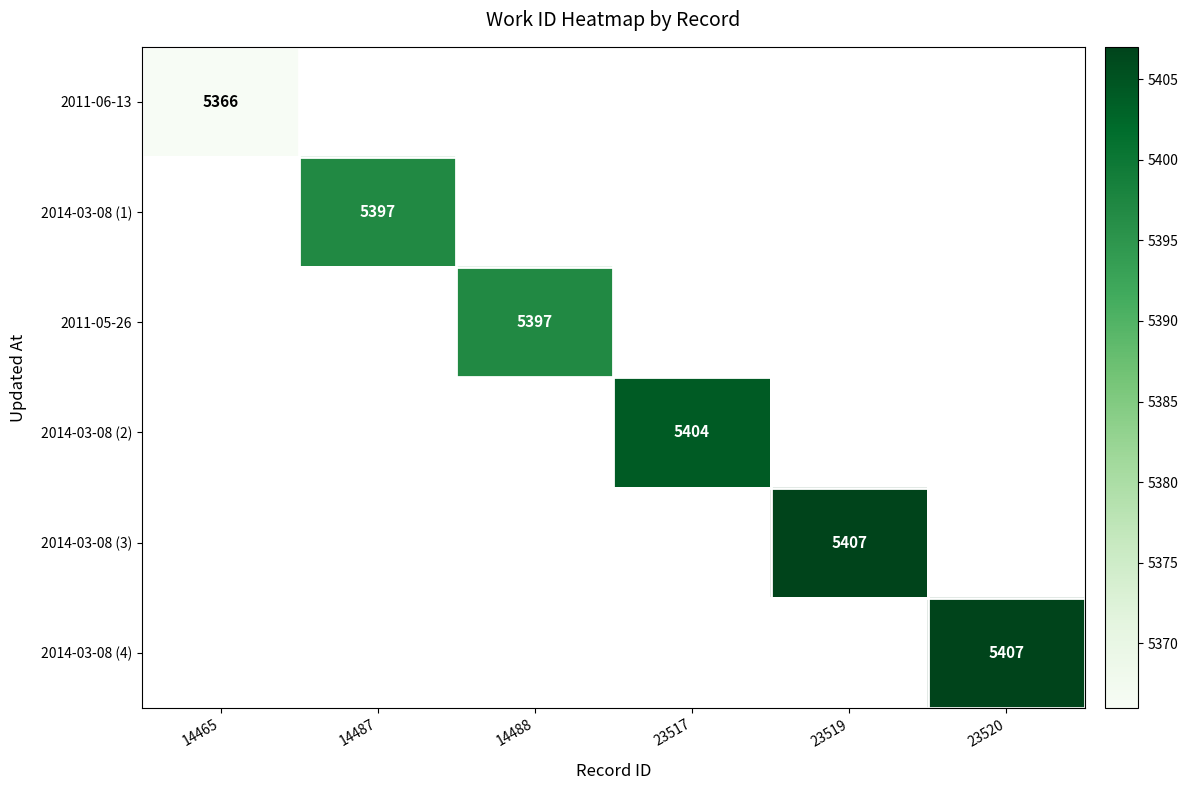

Is it true that 2014-03-08 (2) equals 5404 at 23517?

True